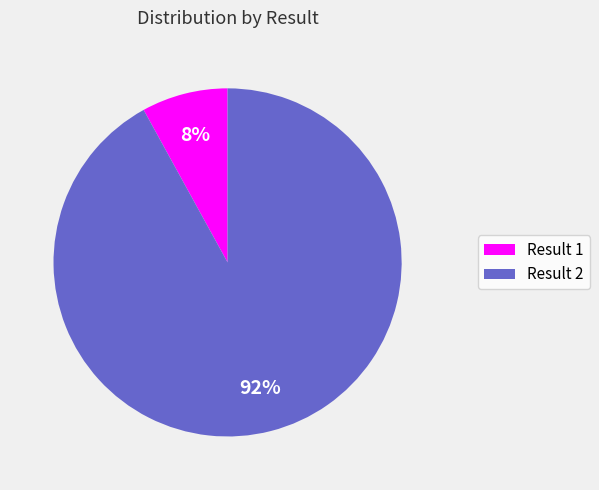

True or false: Result 2 accounts for 99% of the total.

False